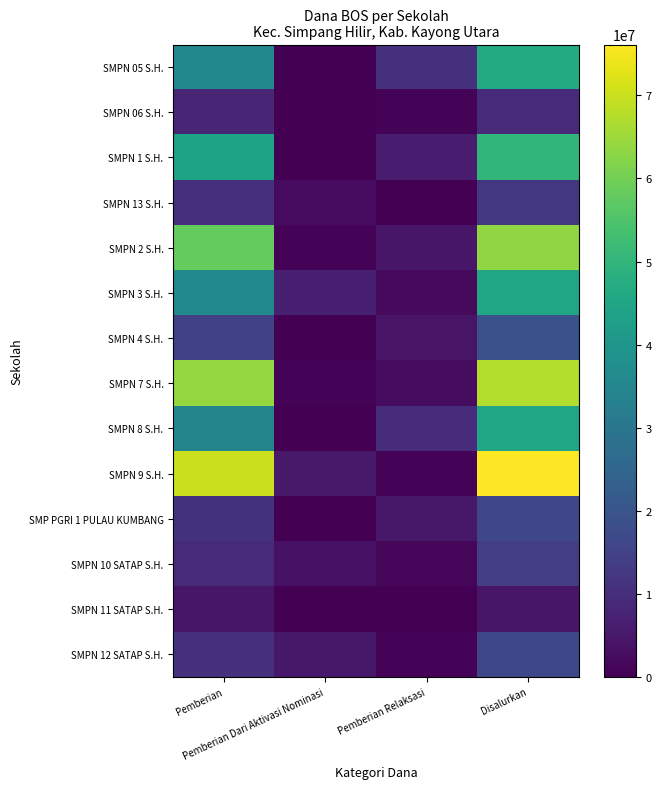

At Pemberian Relaksasi, list the series in order from largest to smallest.

SMPN 05 S.H., SMPN 8 S.H., SMPN 1 S.H., SMP PGRI 1 PULAU KUMBANG, SMPN 2 S.H., SMPN 4 S.H., SMPN 7 S.H., SMPN 3 S.H., SMPN 10 SATAP S.H., SMPN 06 S.H., SMPN 9 S.H., SMPN 12 SATAP S.H., SMPN 13 S.H., SMPN 11 SATAP S.H.